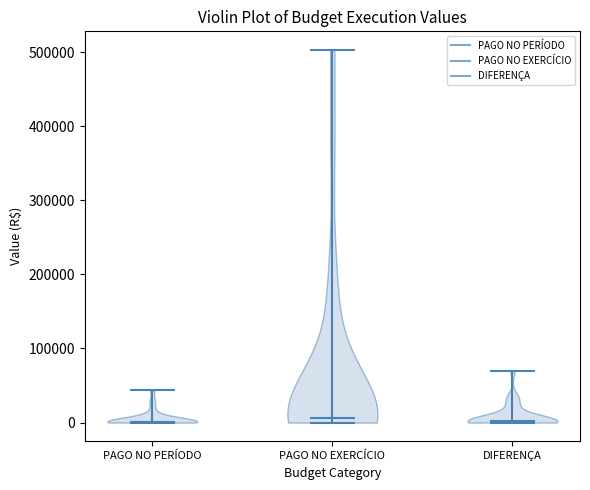

Reading left to right, read every violin against the y-axis: where its median line is, and the lowest and highest points it reaches. The values are not printed on the chart, so give them approximately, as read against the axis.

PAGO NO PERÍODO: median line 0, lowest point 0, highest point 40000
PAGO NO EXERCÍCIO: median line 10000, lowest point 0, highest point 500000
DIFERENÇA: median line 0, lowest point 0, highest point 70000